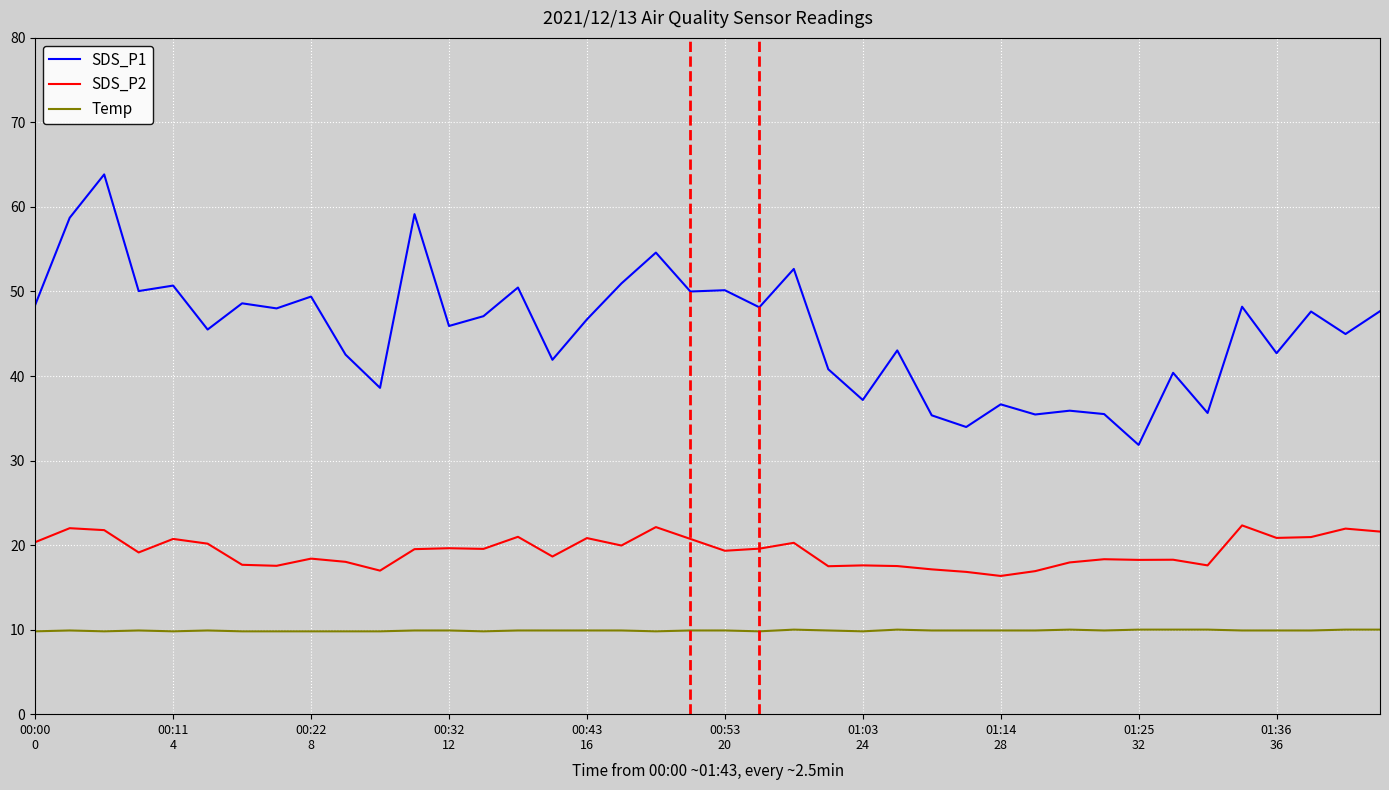

True or false: Temp and SDS_P1 intersect in this chart.

False